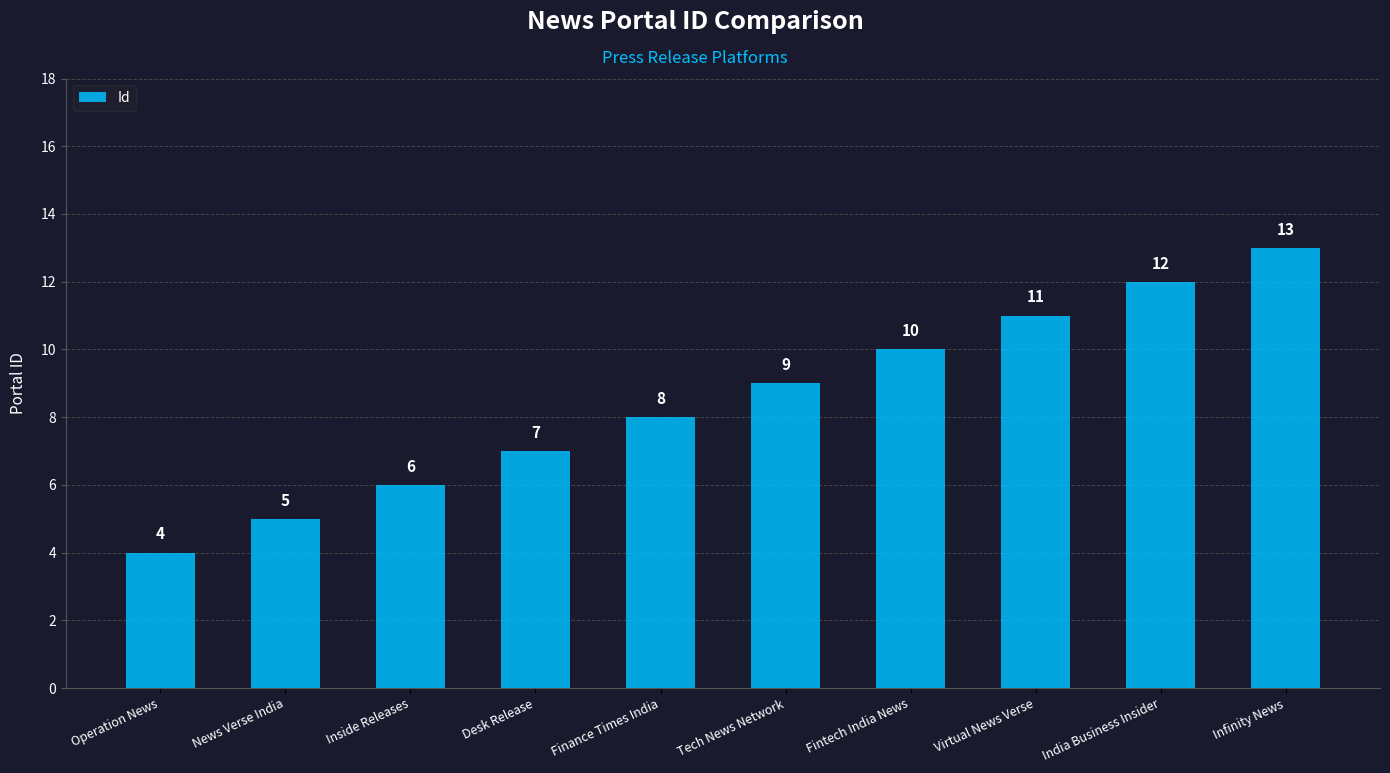

What is the approximate value at Tech News Network?

9